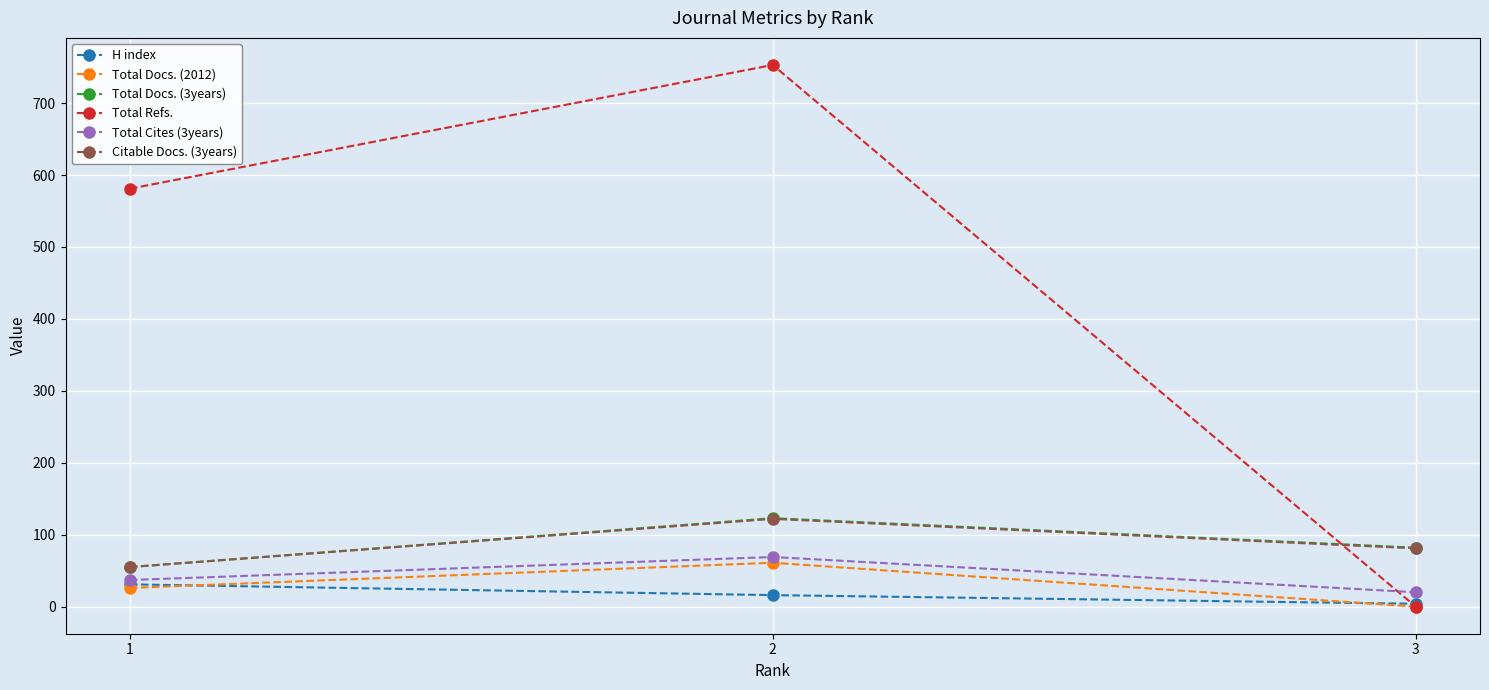

Which series has the largest total across all categories?

Total Refs.